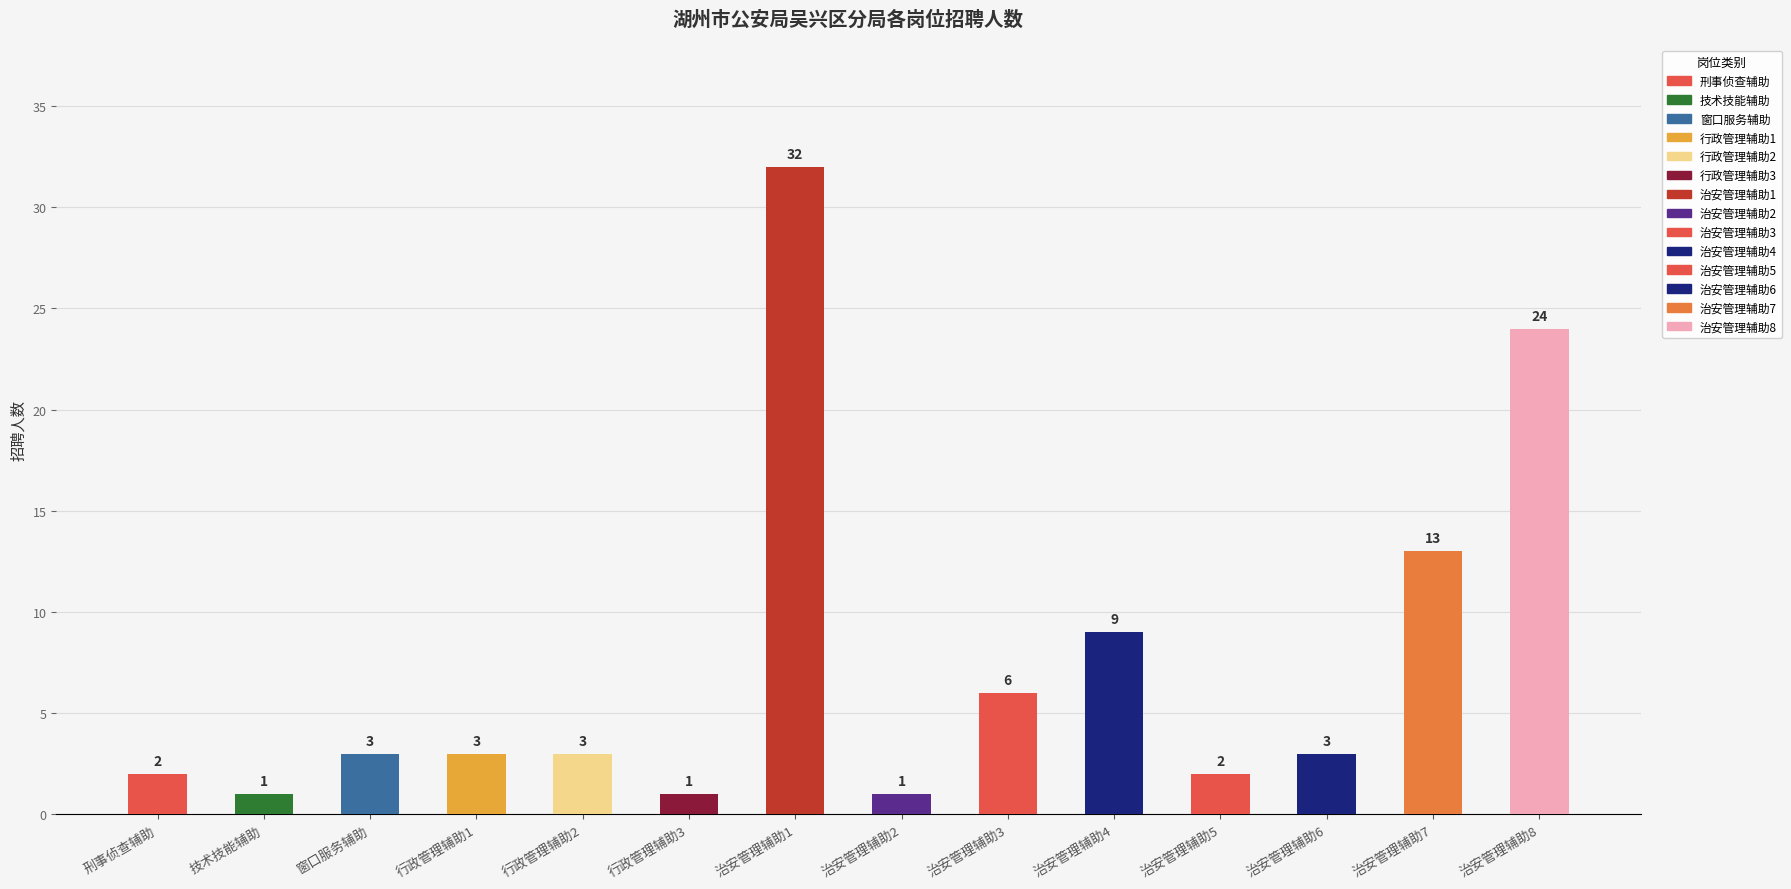

Reading right to left, extract all data points from this chart.

治安管理辅助8=24	治安管理辅助7=13	治安管理辅助6=3	治安管理辅助5=2	治安管理辅助4=9	治安管理辅助3=6	治安管理辅助2=1	治安管理辅助1=32	行政管理辅助3=1	行政管理辅助2=3	行政管理辅助1=3	窗口服务辅助=3	技术技能辅助=1	刑事侦查辅助=2